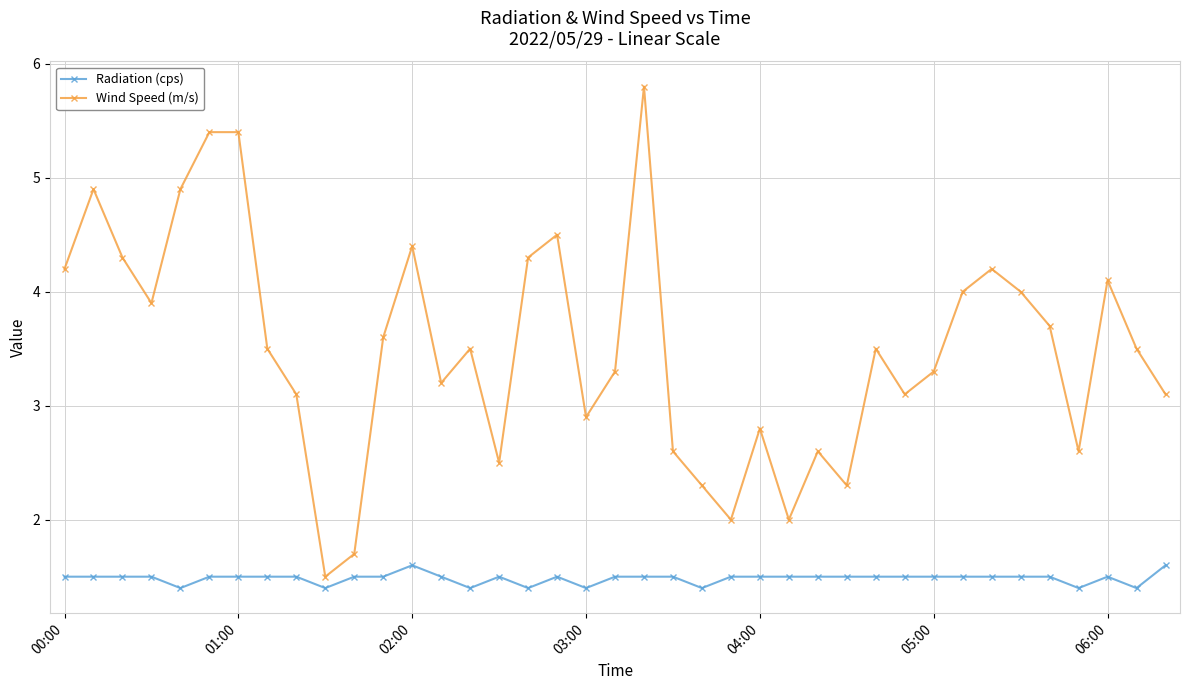

True or false: Wind Speed (m/s) and Radiation (cps) intersect in this chart.

False